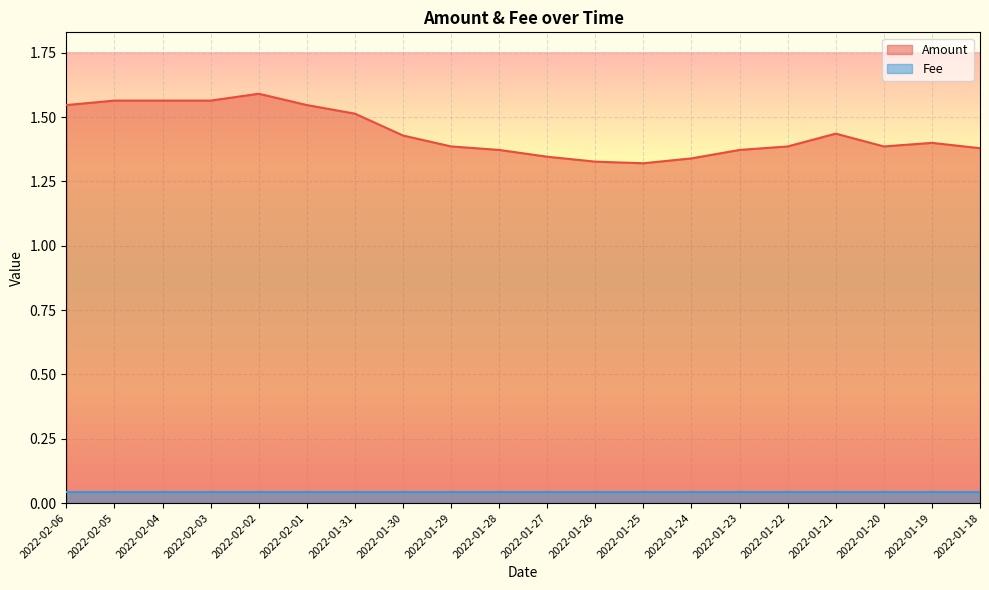

What is the difference between the maximum and second lowest values?

0.3